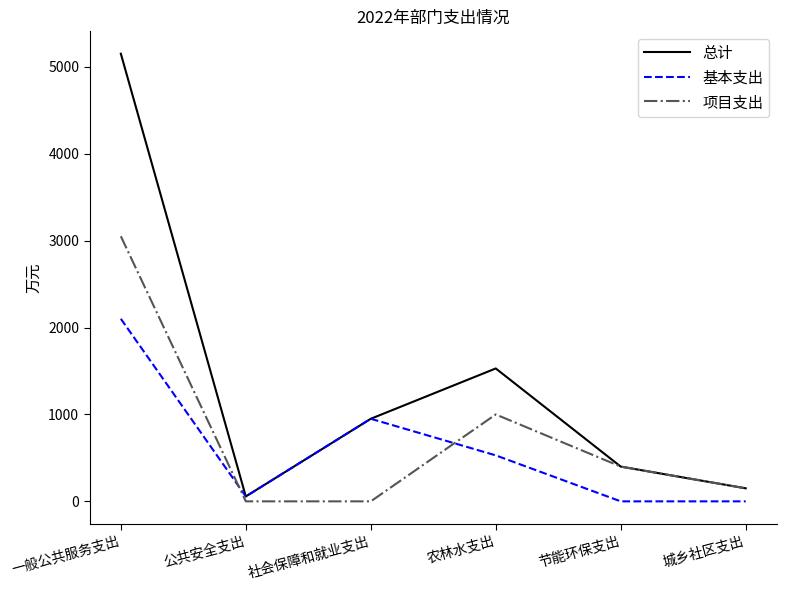

What value does the 总计 series have at 农林水支出?

1529.1